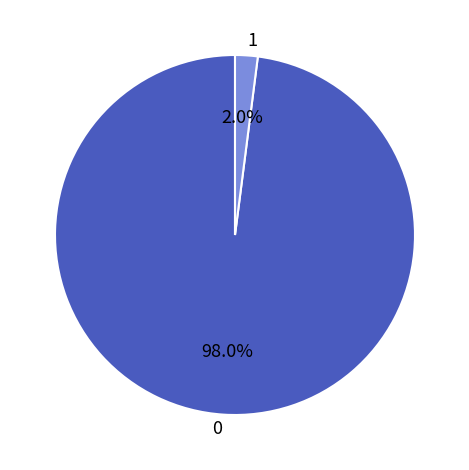

Does 0 account for over 50% of the chart?

Yes